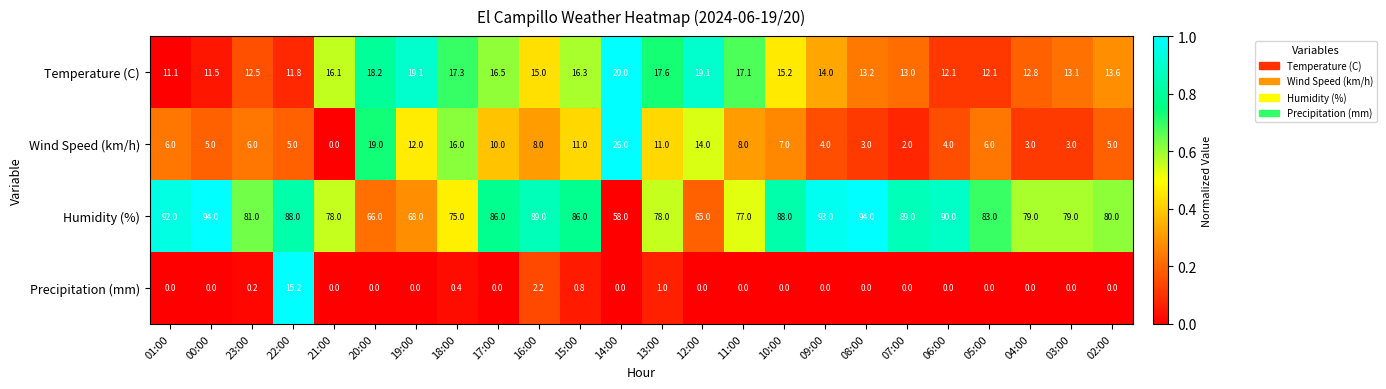

Which series has the widest spread of values?

Humidity (%)